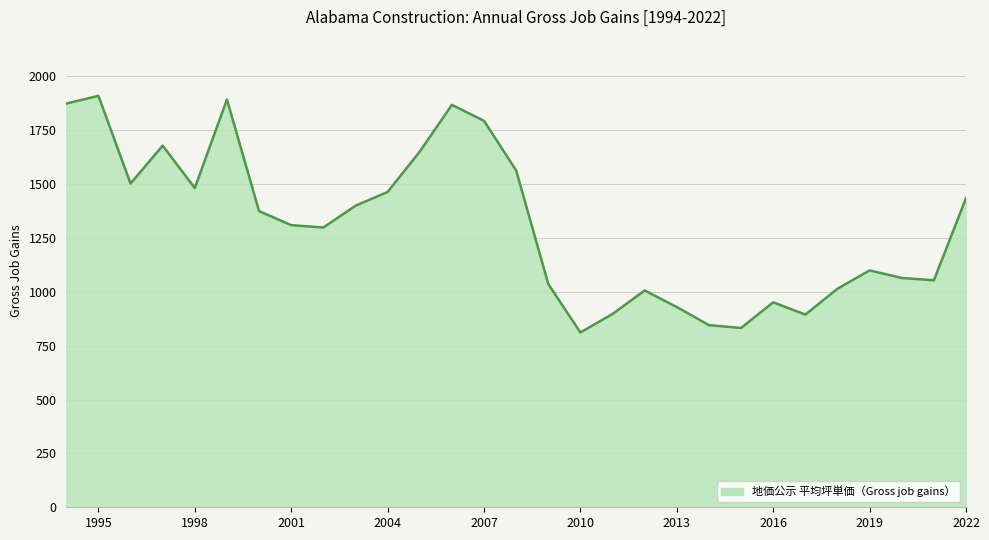

What is the difference between the maximum and minimum values?

1098